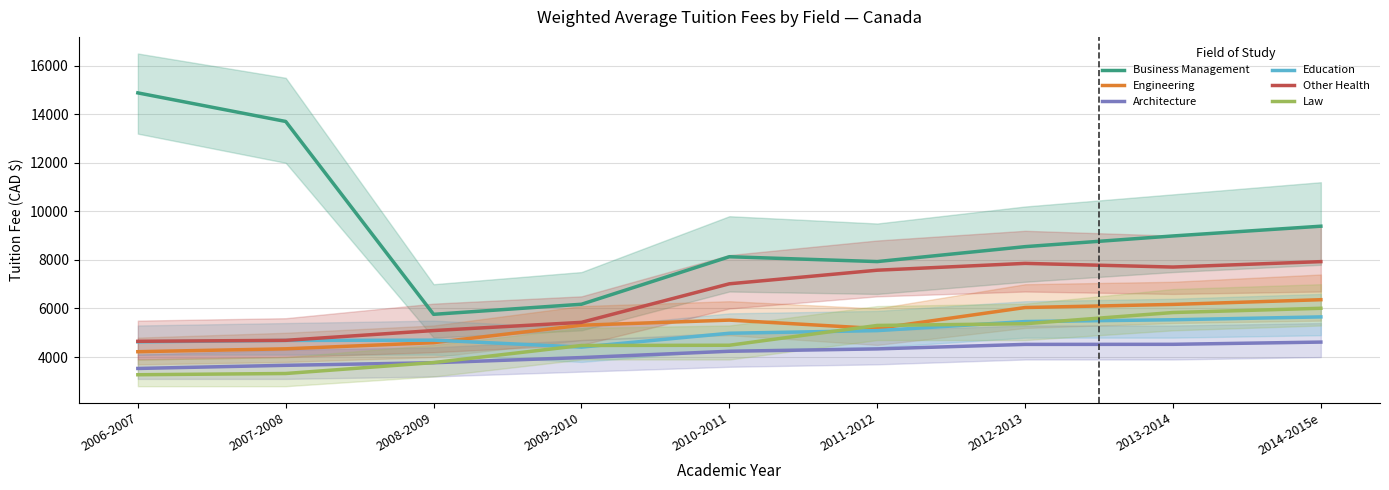

What is the total value across all series at 2009-2010?

29783